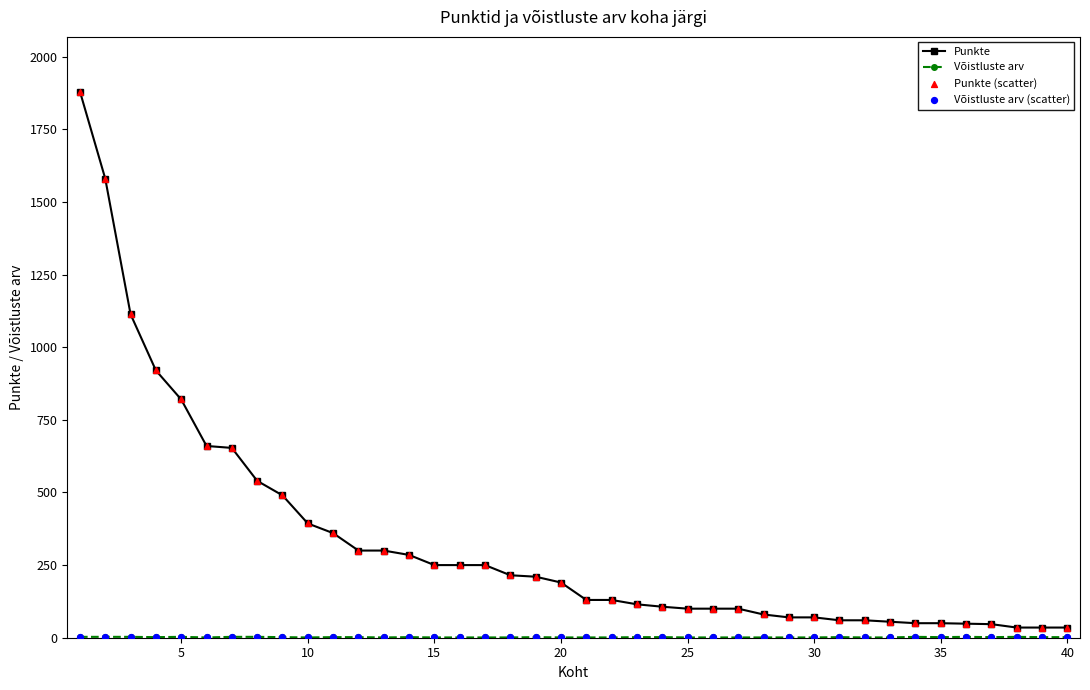

Which series has the largest total across all categories?

Punkte